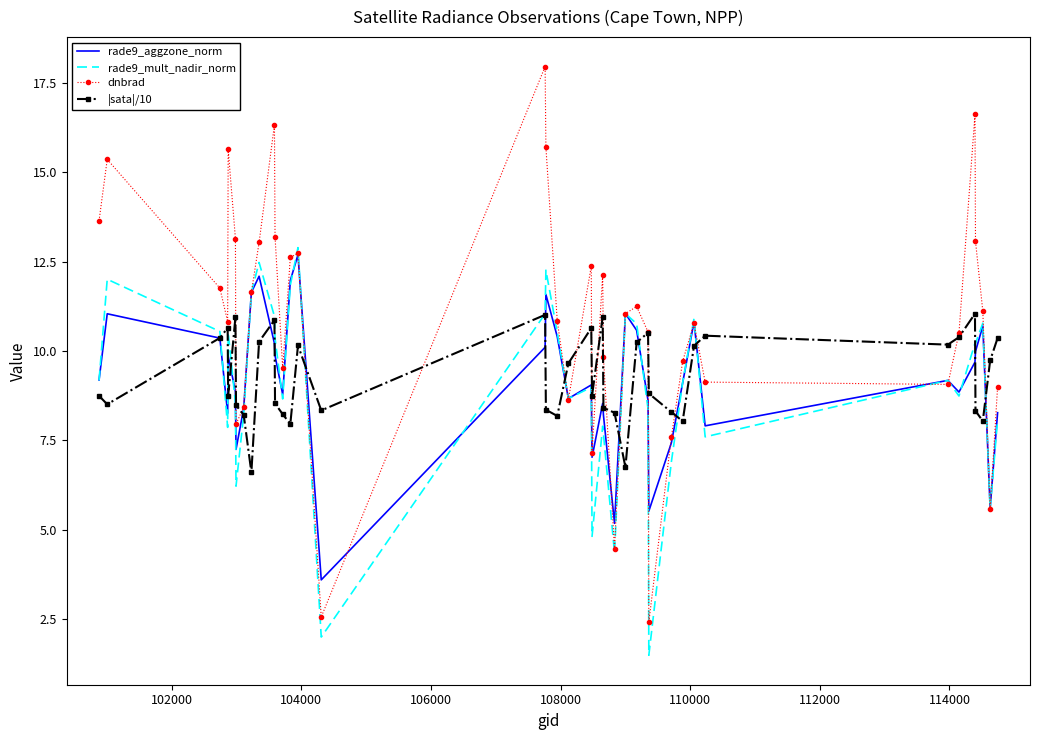

Which series has the largest total across all categories?

dnbrad